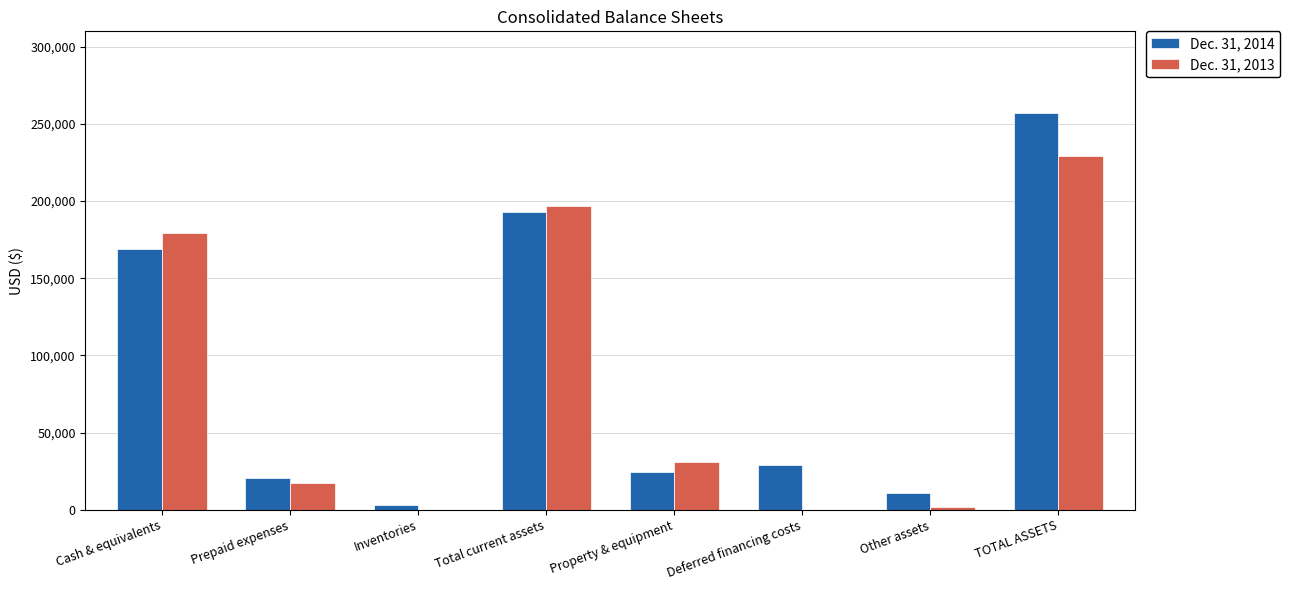

Between Cash & equivalents and Total current assets, which series saw the biggest shift?

Dec. 31, 2014